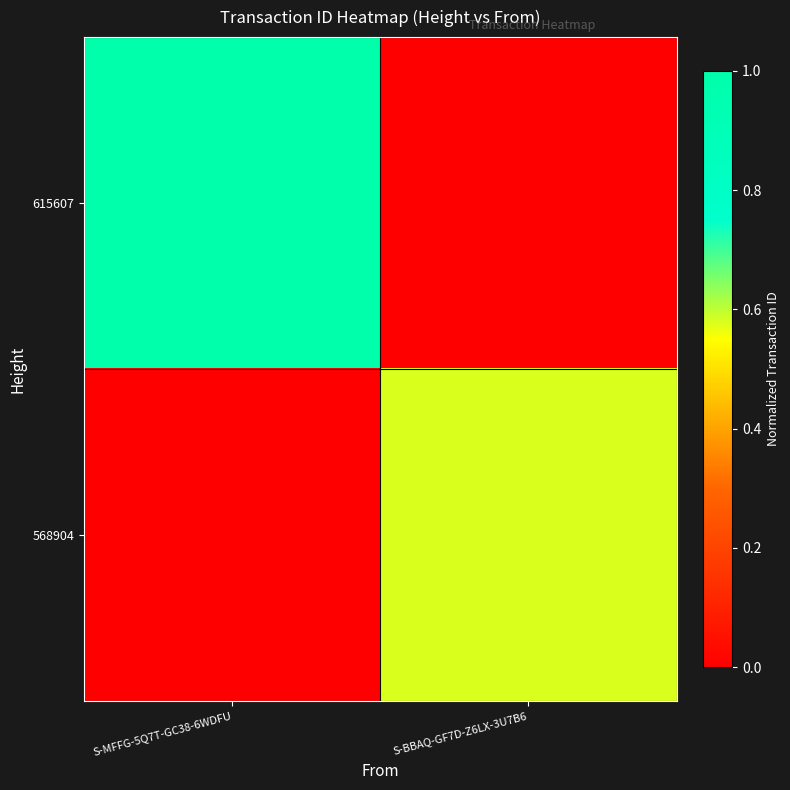

What is the difference between the highest and lowest values at S-BBAQ-GF7D-Z6LX-3U7B6?

0.6